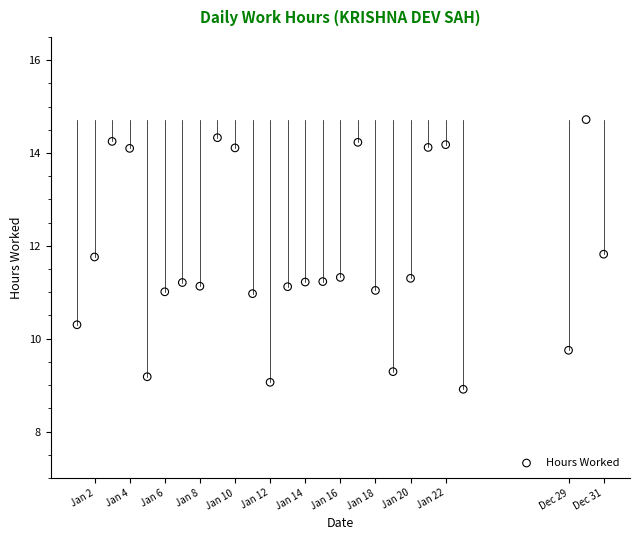

What is the range of X values (max minus min)?

30.0